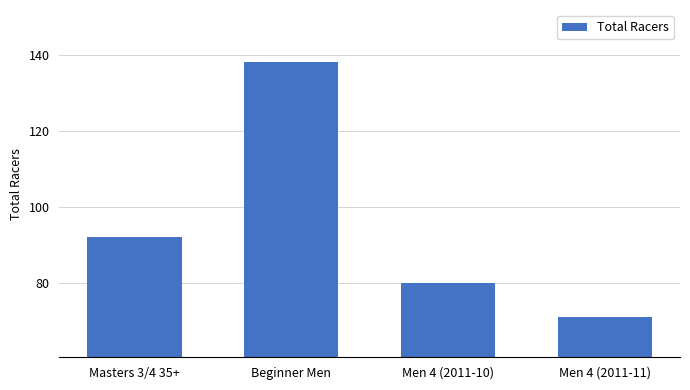

Where is the data nearest to the value 104?

Masters 3/4 35+